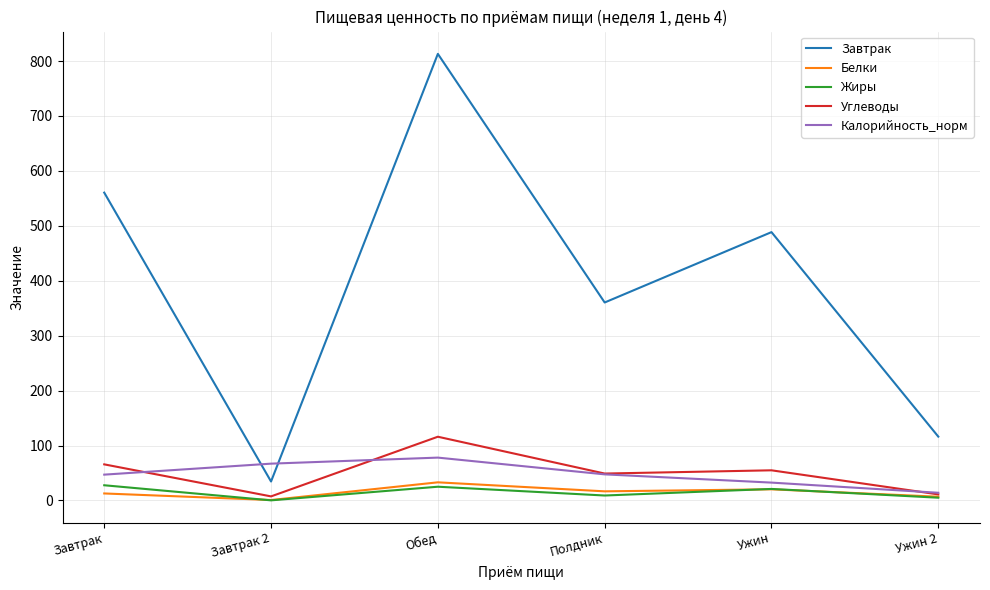

Which series has the largest range (max minus min)?

Завтрак